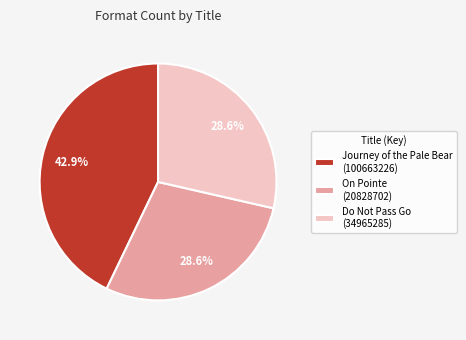

How many segments does this pie chart have?

3